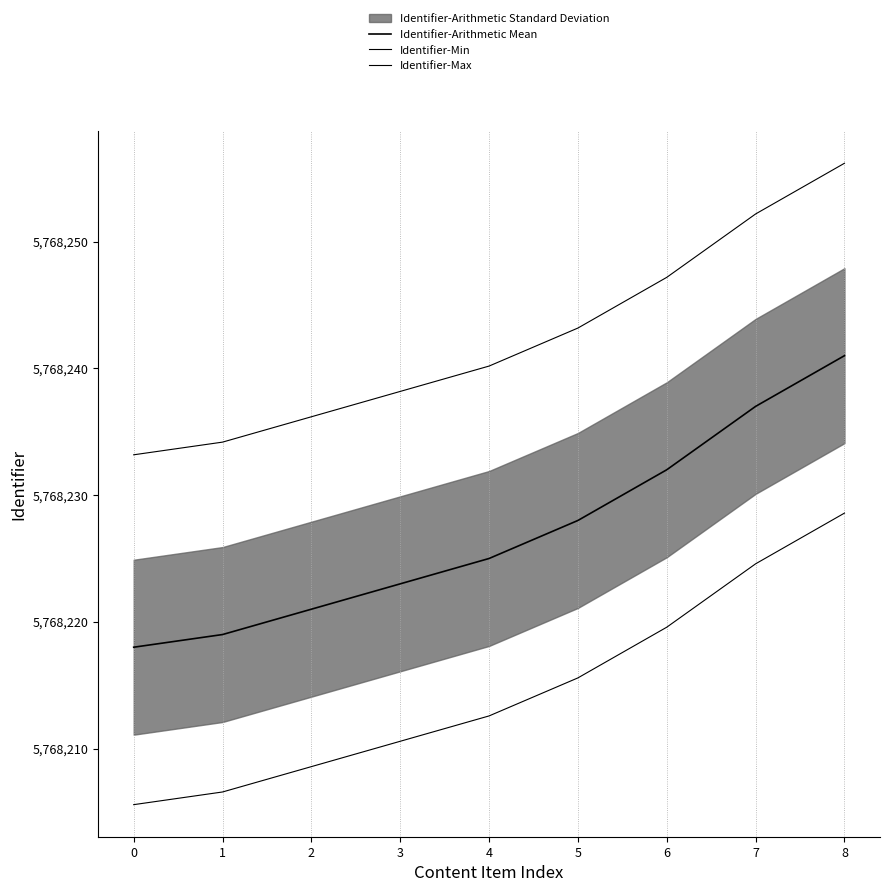

True or false: Identifier-Min has more than 0 points higher than both neighbors.

False